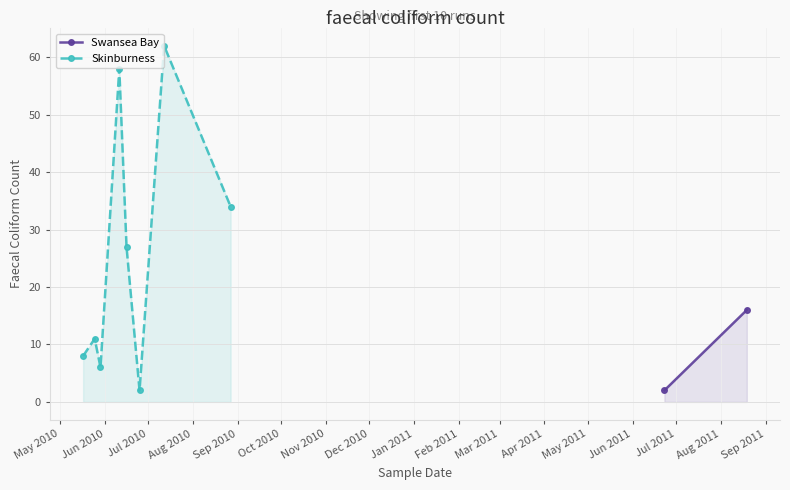

In Skinburness, how many points are higher than both neighbors (excluding endpoints)?

3